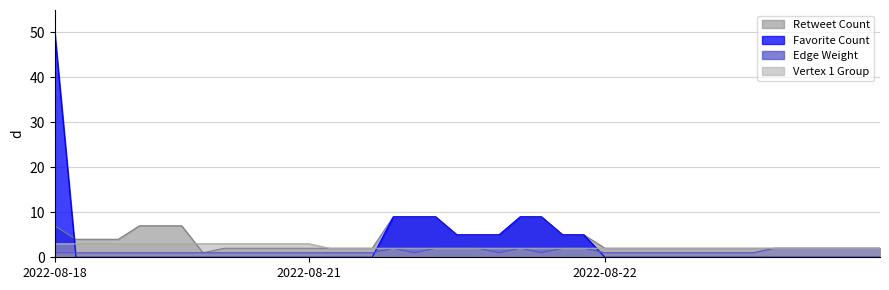

Which series has the widest spread of values?

Favorite Count